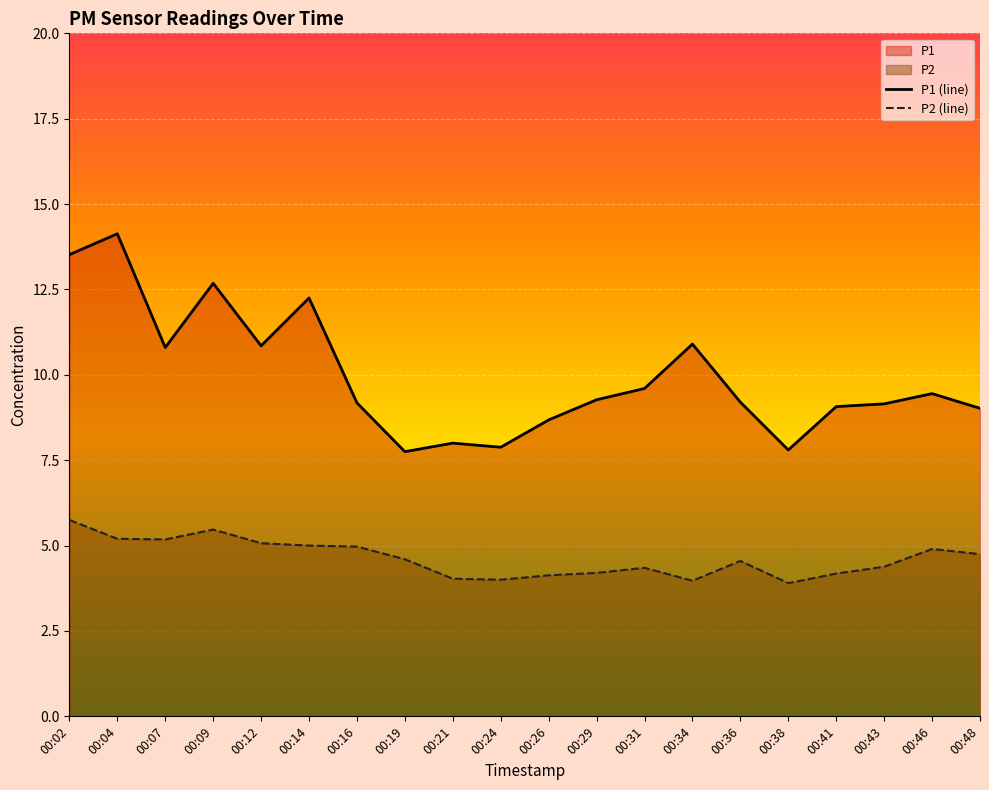

True or false: P2 (line) and P1 (line) cross at least once.

False